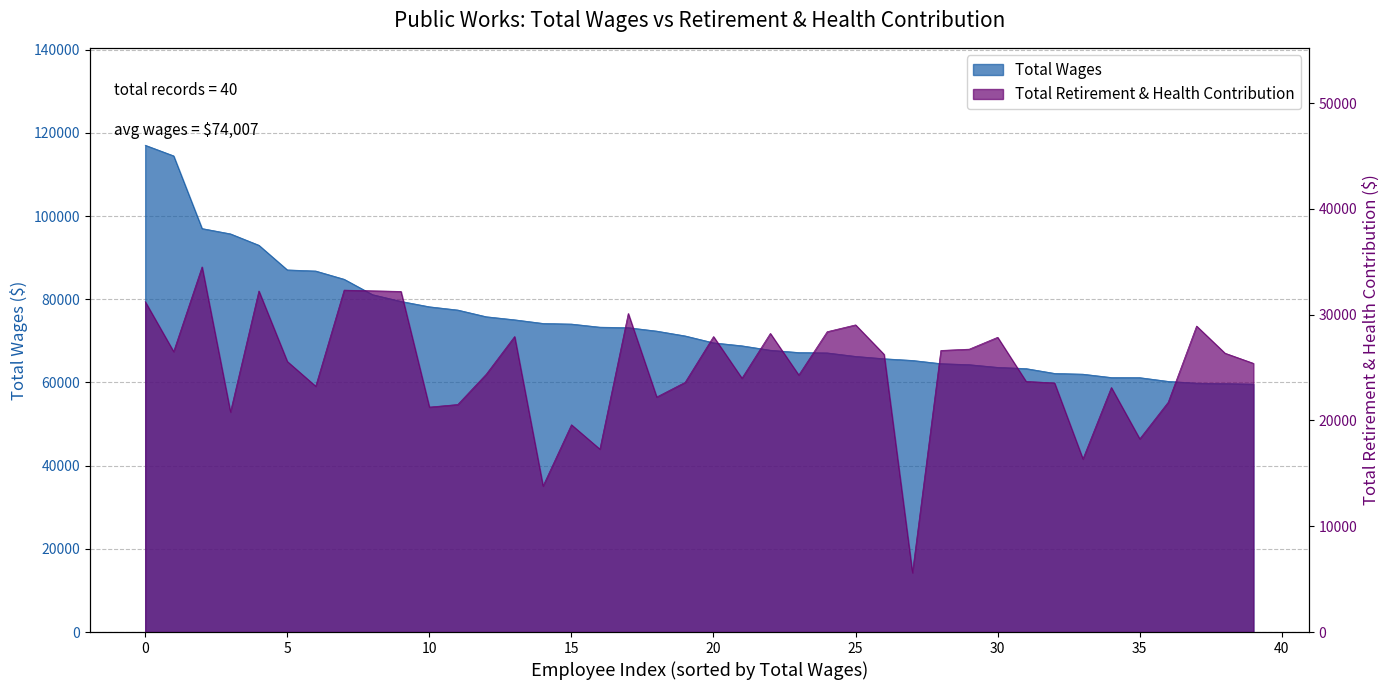

True or false: Total Wages and Total Retirement & Health Contribution cross at least once.

False